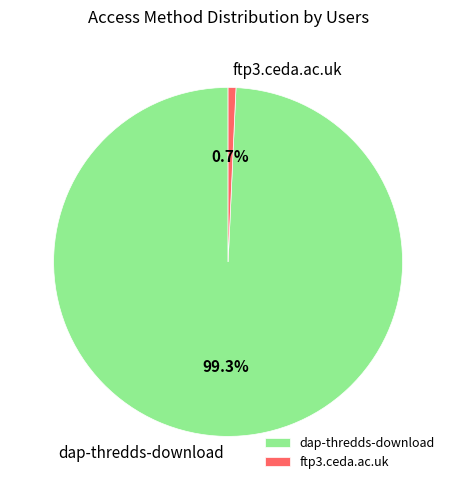

Between ftp3.ceda.ac.uk and dap-thredds-download, which is larger?

dap-thredds-download